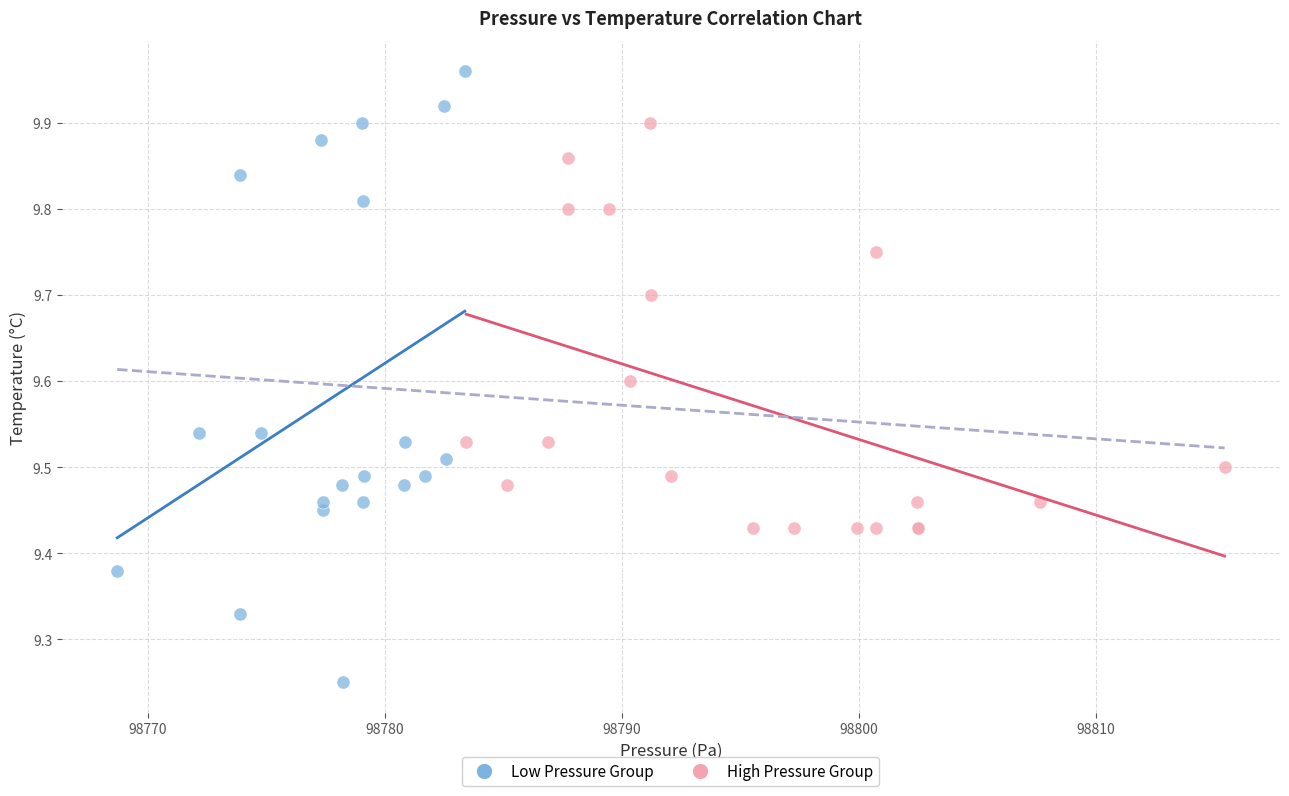

Which series has the widest spread of Y values?

Low Pressure Group